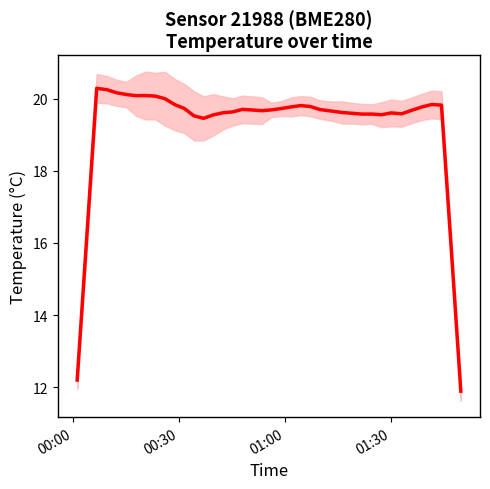

Does the chart have visible grid lines?

No